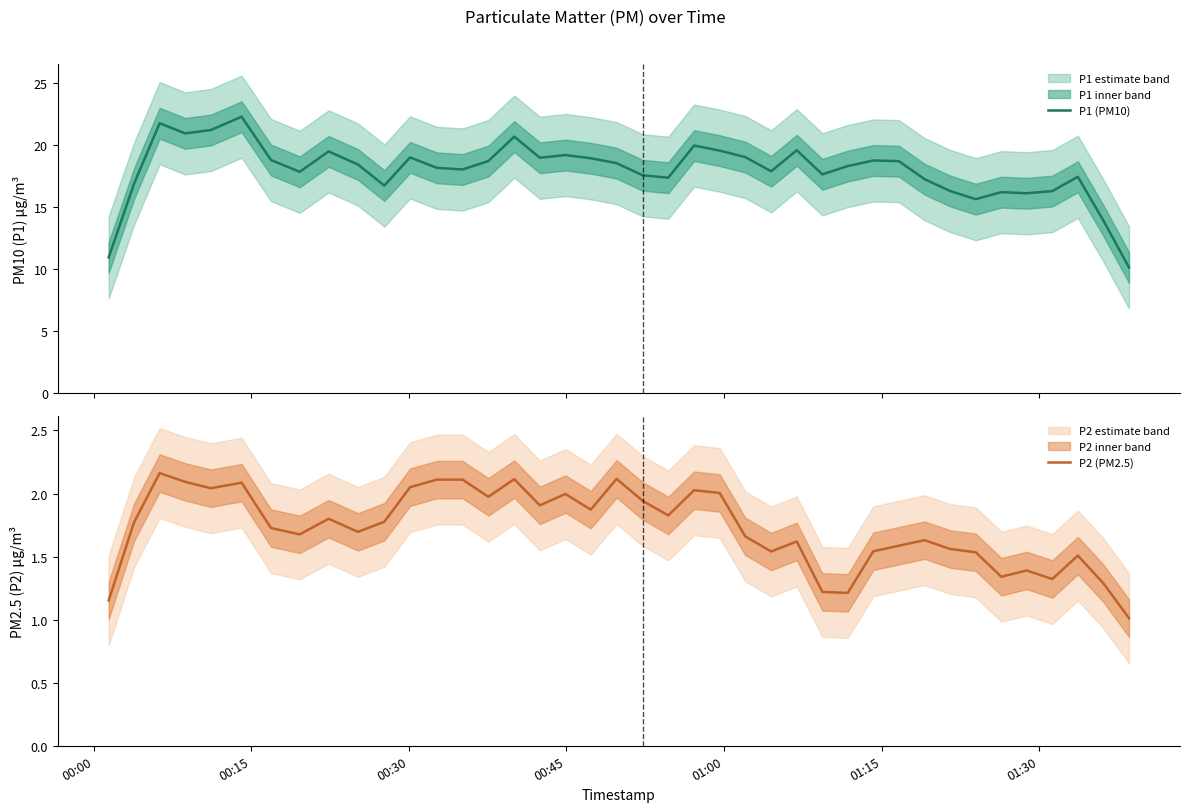

What is the lowest value of the P1 (PM10) series?

10.1